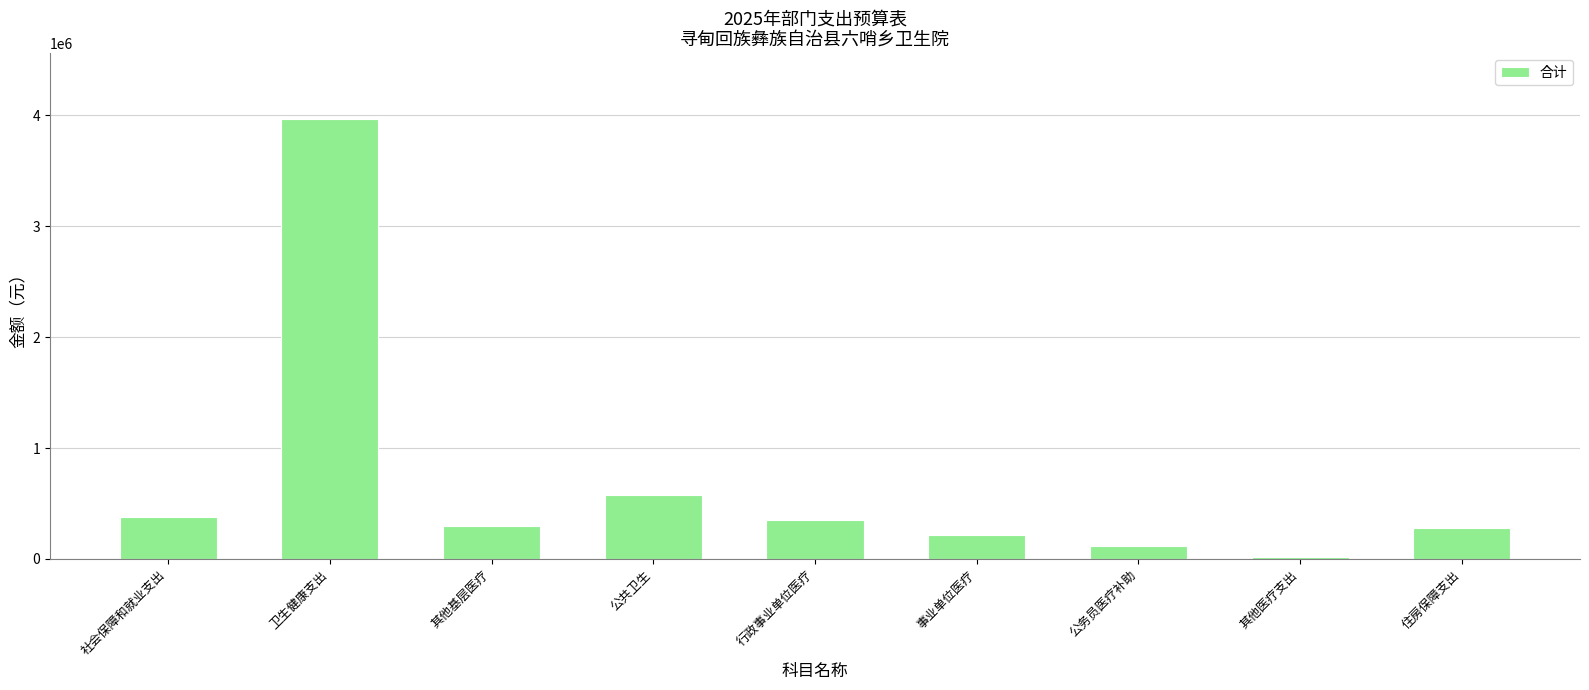

What is the difference between the values at 社会保障和就业支出 and 事业单位医疗?

163055.1